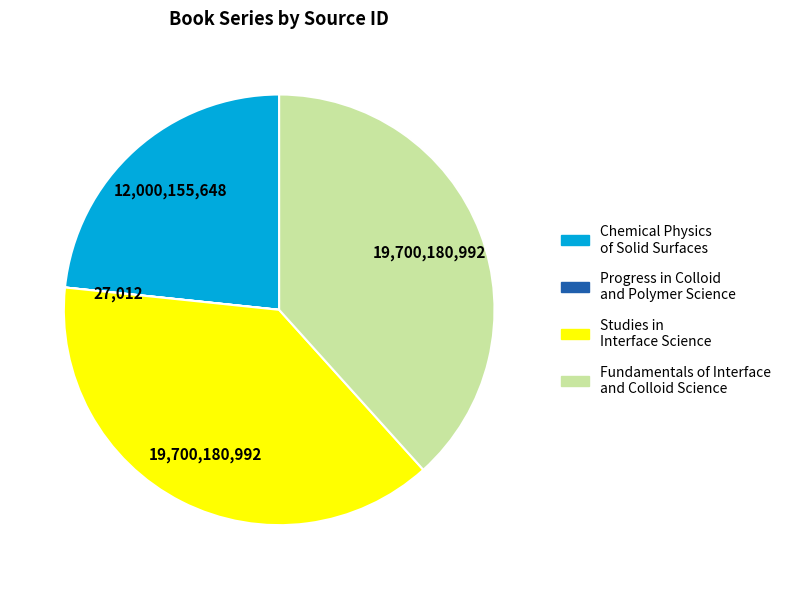

Is Fundamentals of Interface and Colloid Science the majority of the pie?

No